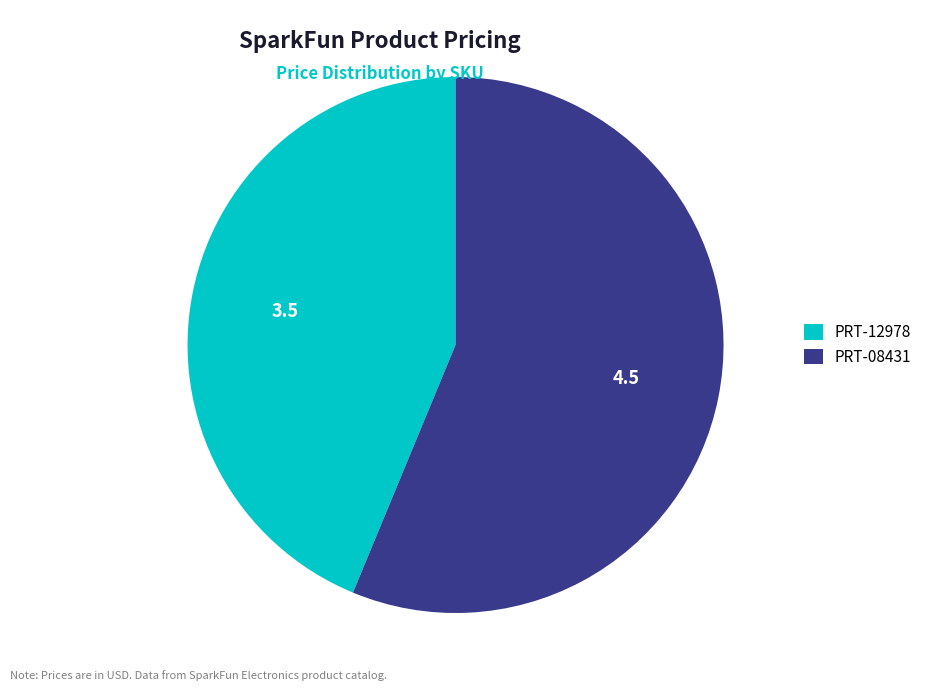

The PRT-08431 slice represents 48% of the pie. True or false?

False